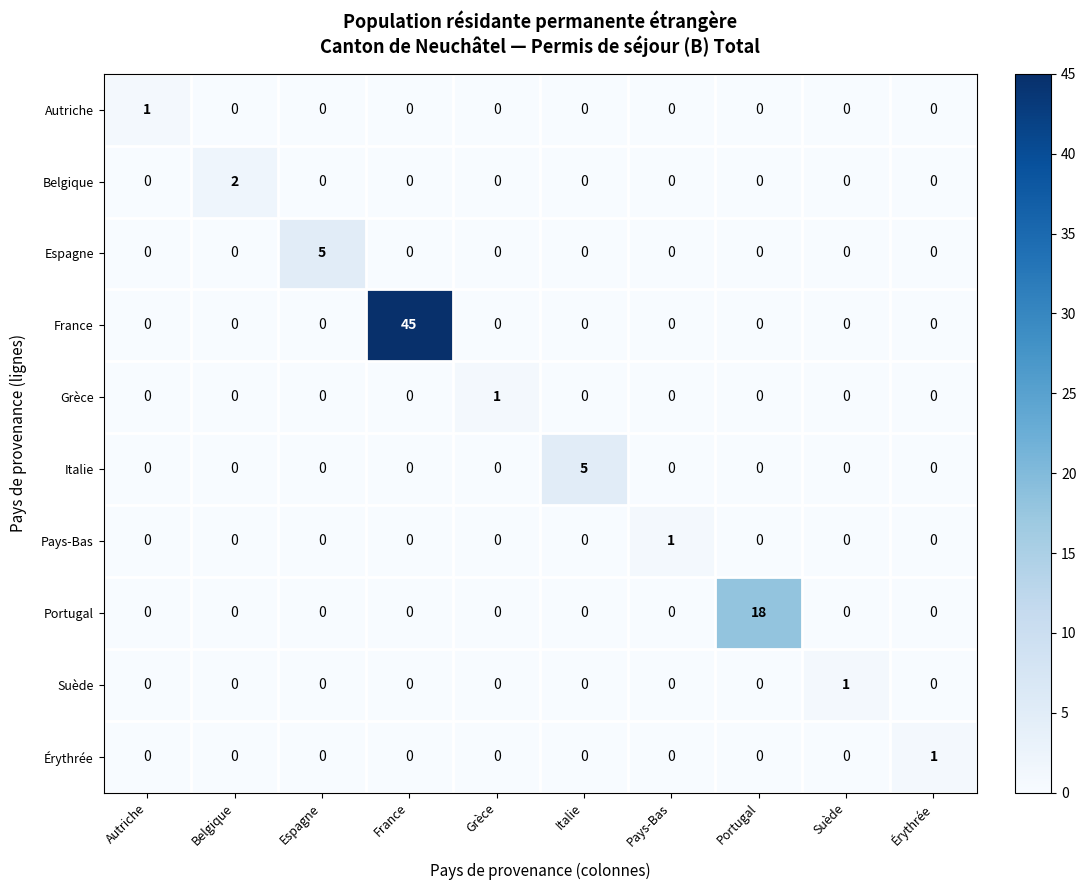

Which series changed the most between France and Italie?

France